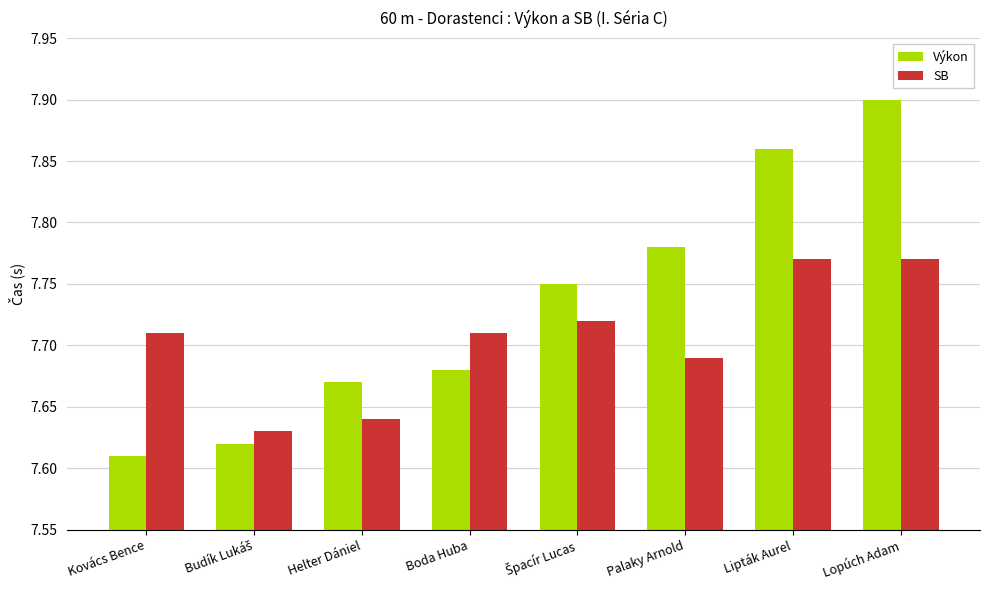

What position from the left is Lopúch Adam?

8